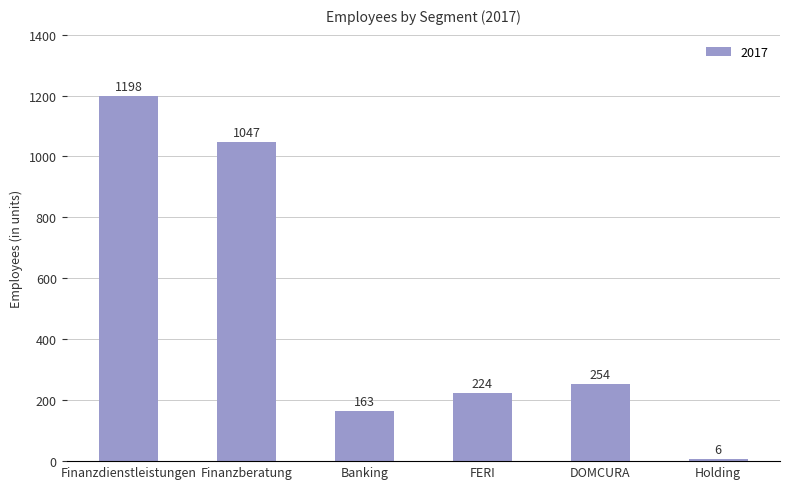

Rank the categories by value from highest to lowest.

Finanzdienstleistungen, Finanzberatung, DOMCURA, FERI, Banking, Holding